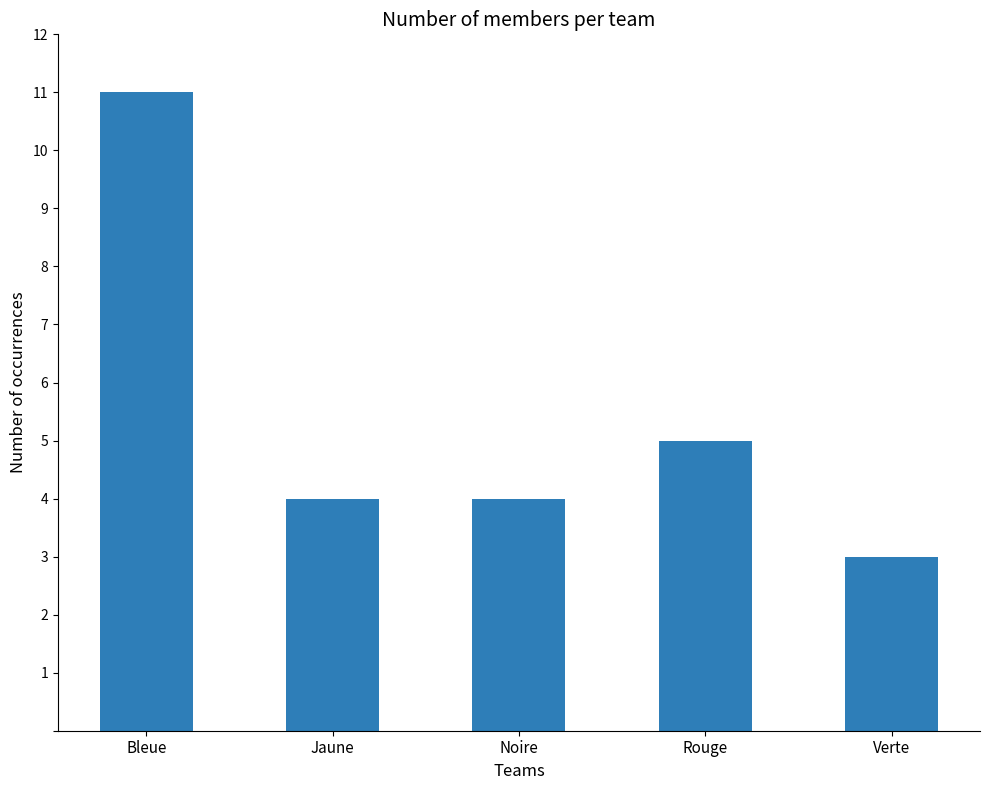

Which category has the highest value across all series?

Bleue